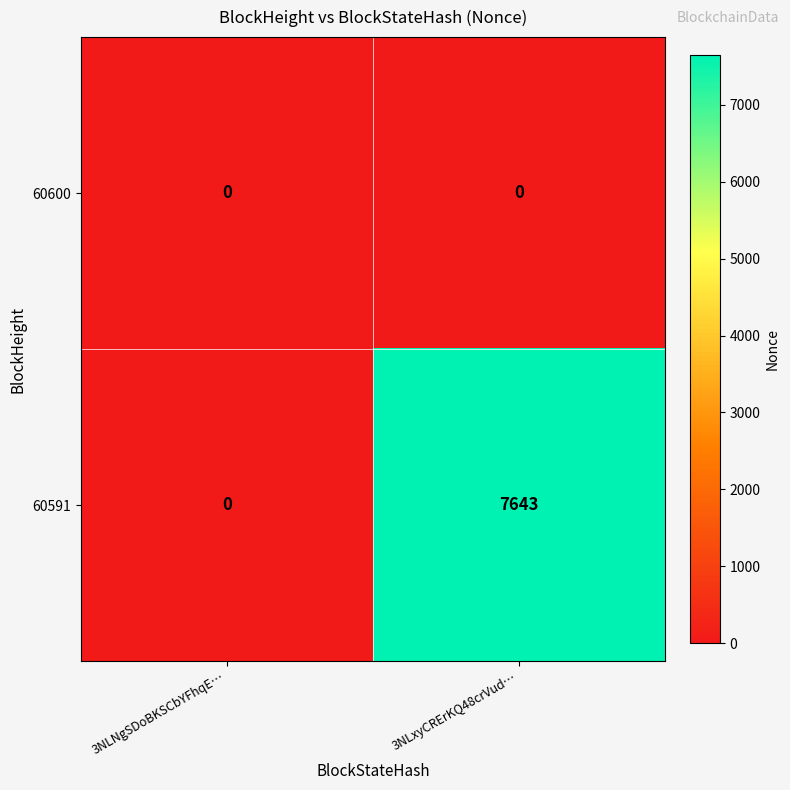

Rank the series at 3NLxyCRErKQ48crVud… from lowest to highest value.

60600, 60591